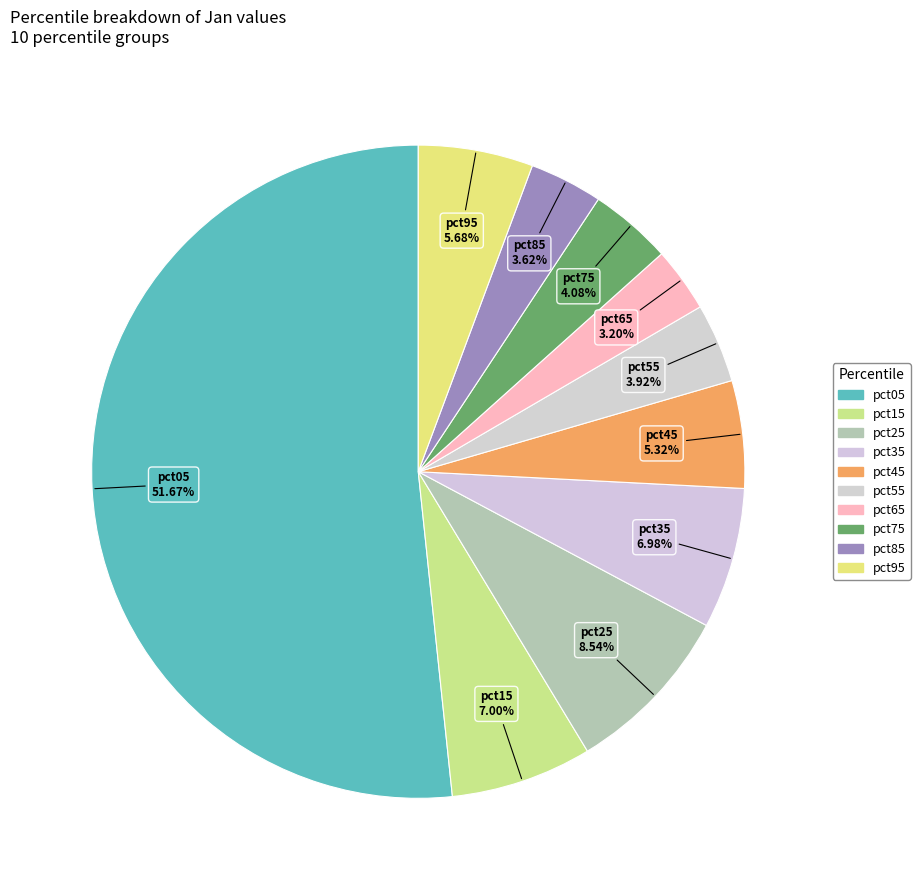

Is there a majority slice in this chart?

Yes